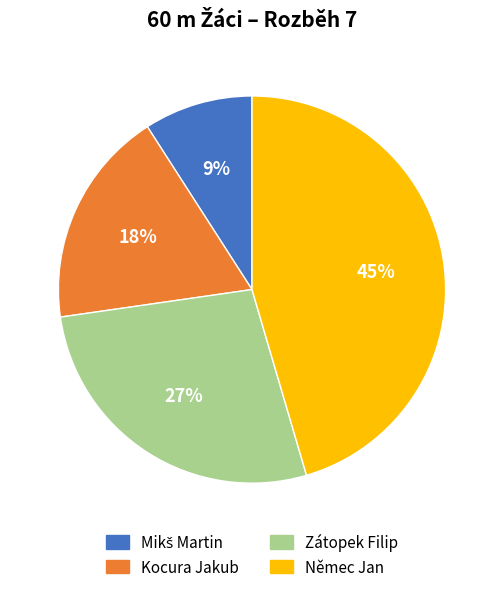

Is there any slice that represents more than half of the pie?

No